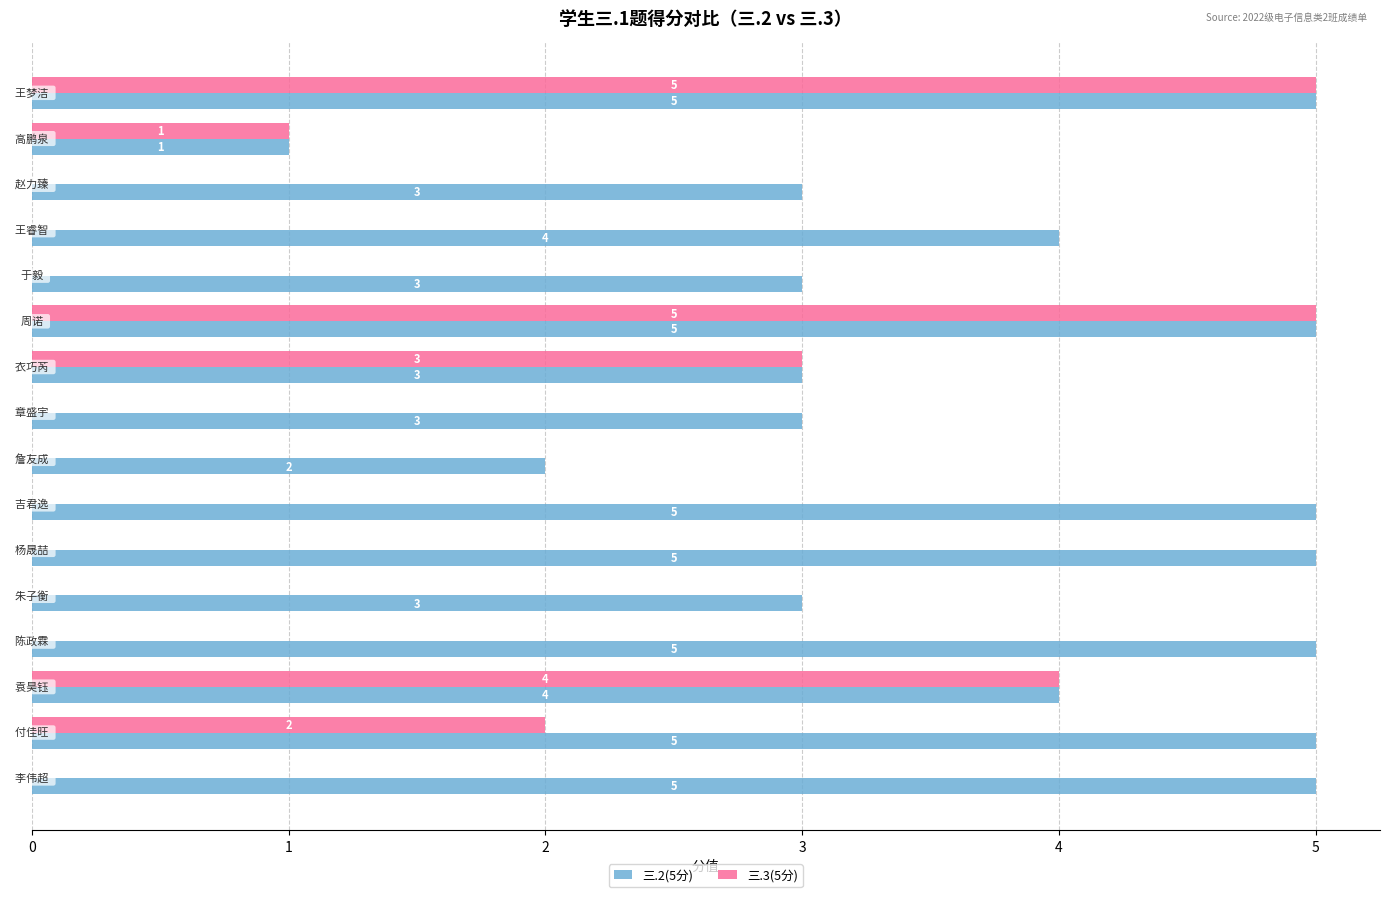

What is the highest value of the 三.3(5分) series?

5